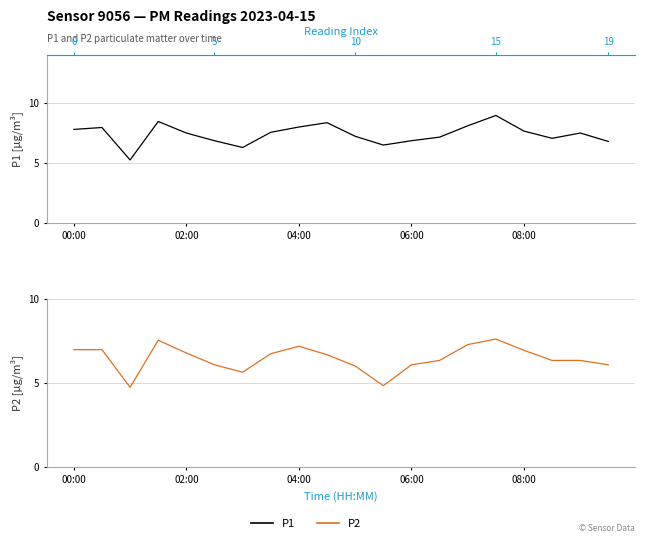

How many data points in P2 are above 6?

16